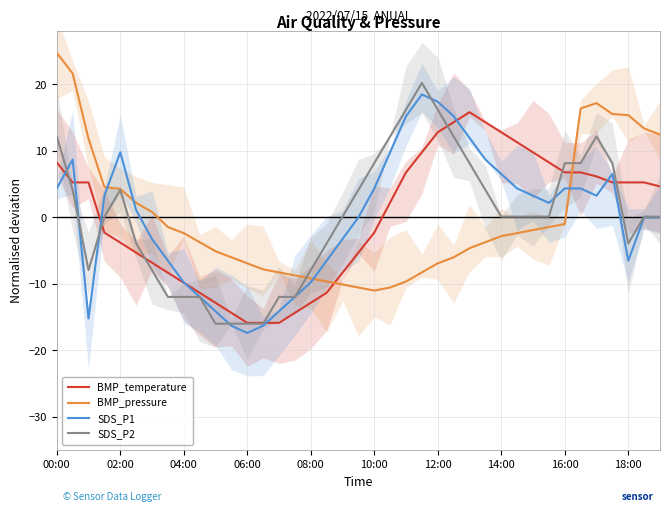

What is the difference between the SDS_P1 values at 11 and 24?

33.7